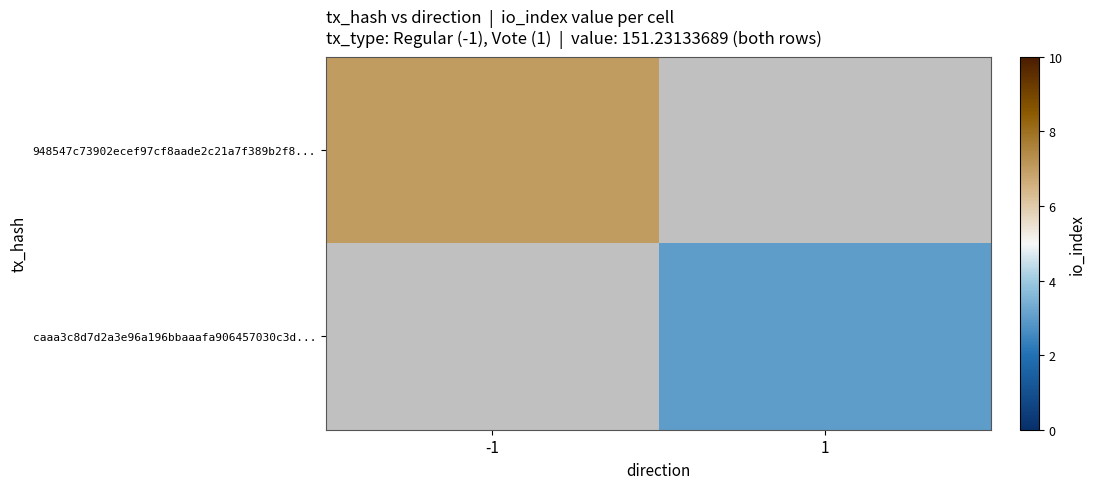

Which series has the largest range (max minus min)?

948547c73902ecef97cf8aade2c21a7f389b2f8...